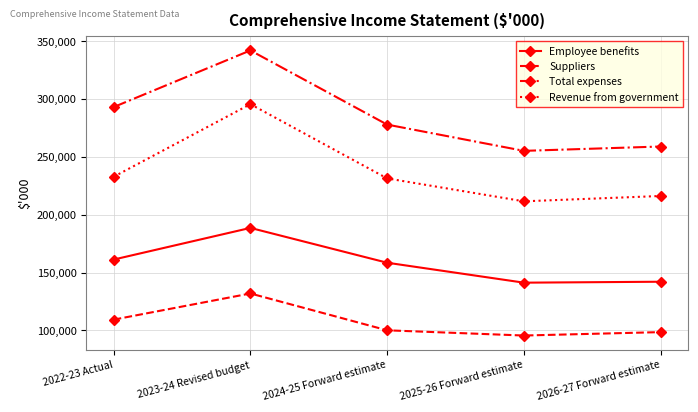

How many categories are shown in the chart?

5